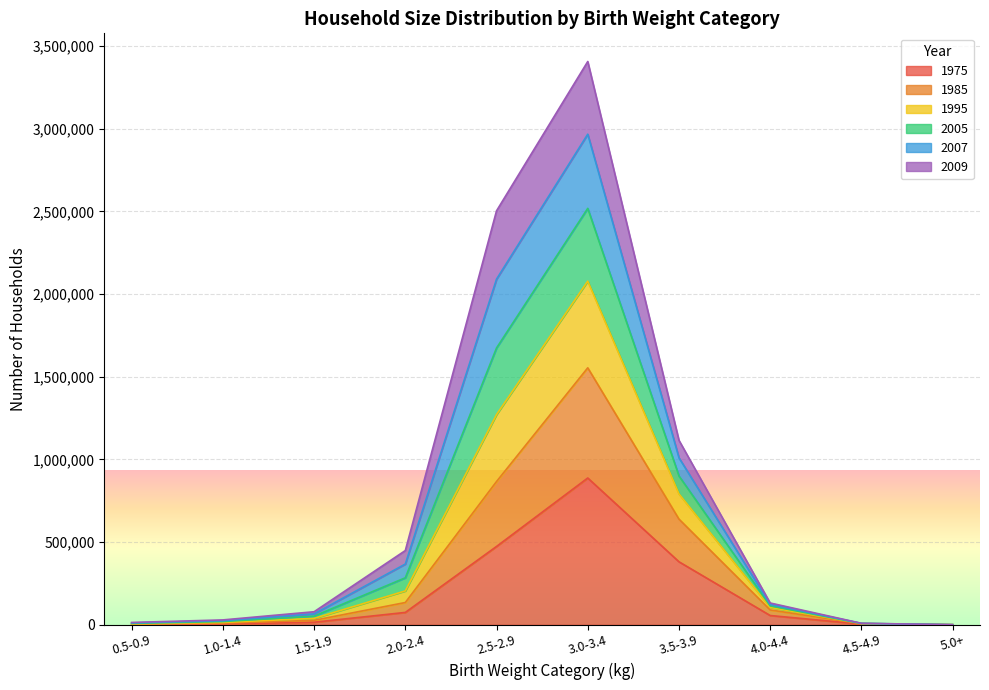

How many series are shown in this chart?

6